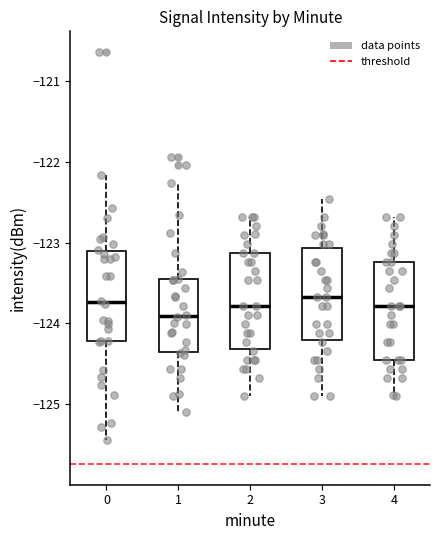

Where does the median line of the box at x = 2 sit on the y-axis? The values are not printed on the chart, so give them approximately, as read against the axis.

-123.8